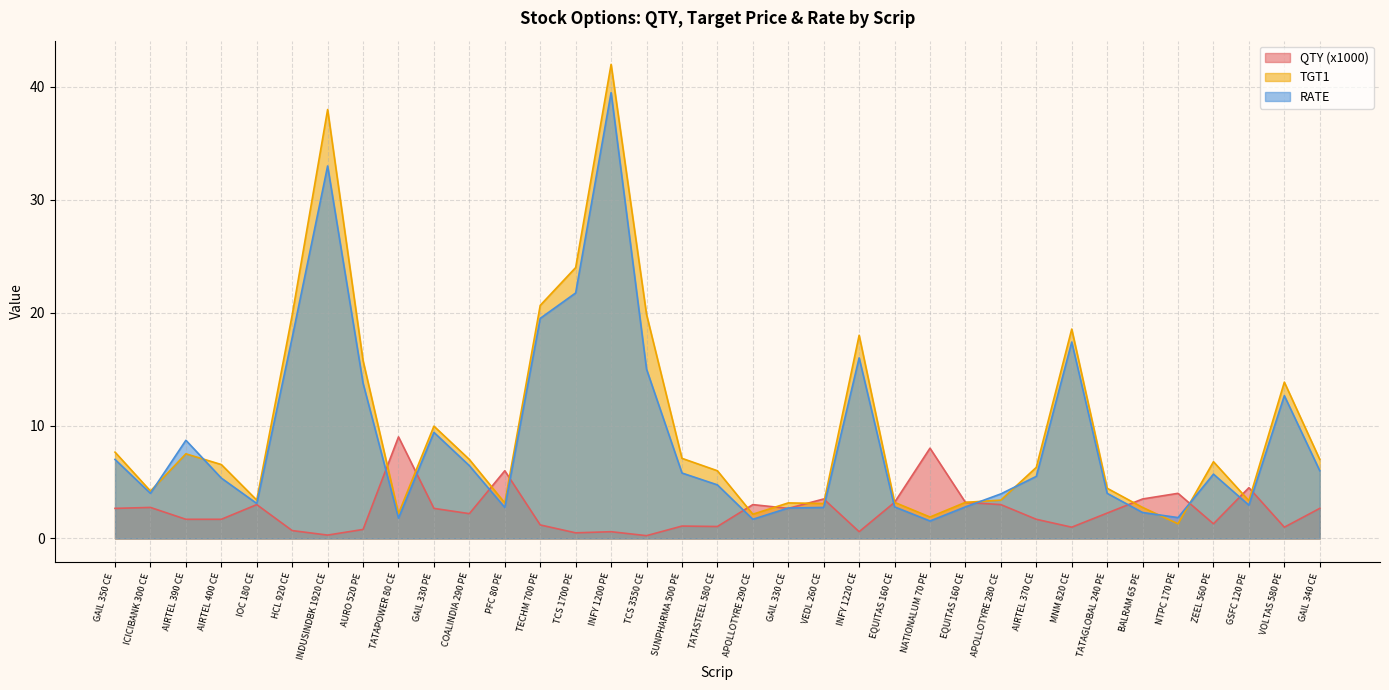

What is the label of the 27th point from the left?

AIRTEL 370 CE